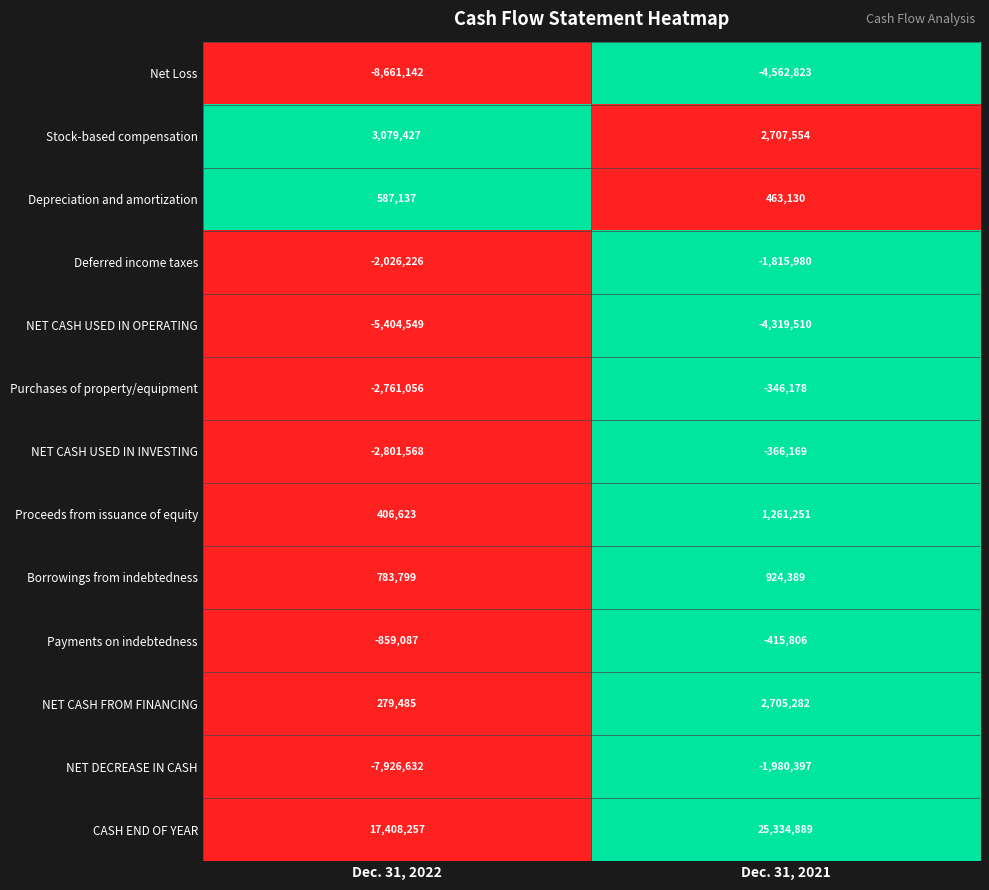

At which label is Borrowings from indebtedness closest to 854094?

Dec. 31, 2022